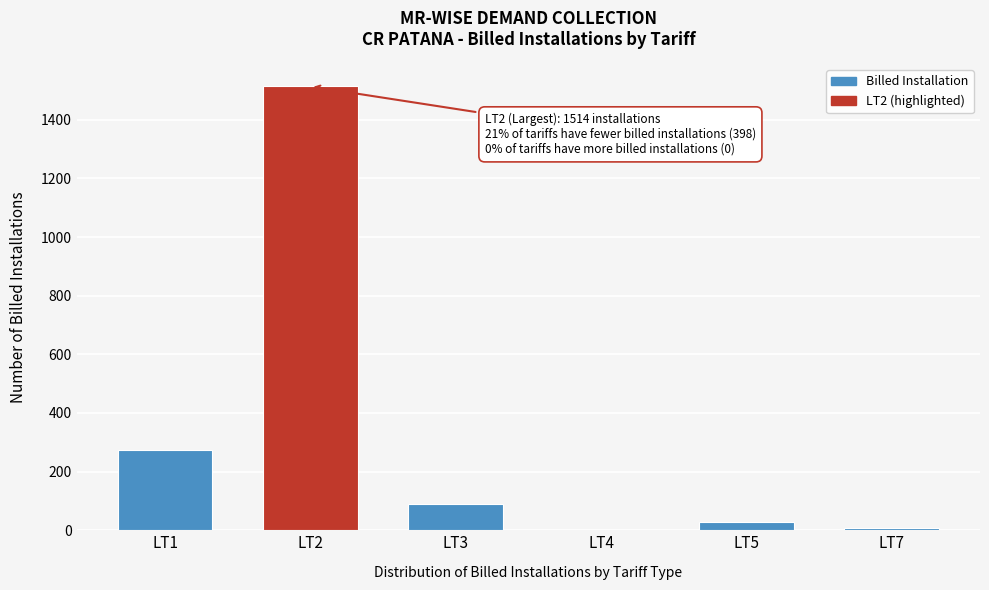

The value at LT2 is 354. True or false?

False